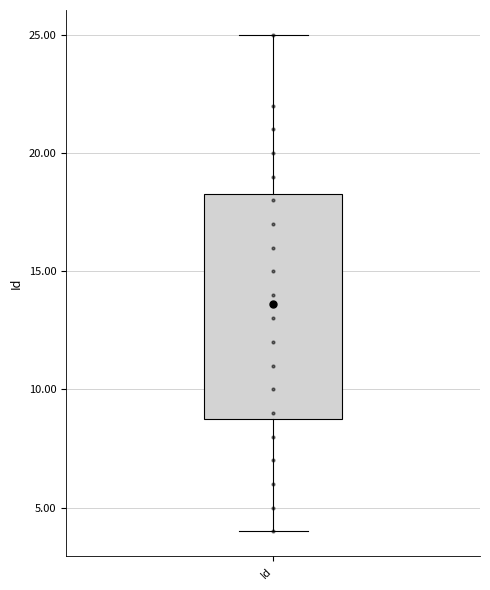

Transcribe this box plot: give where the median line is, the range the box spans, and where the two whiskers end, as read against the y-axis. The values are not printed on the chart, so give them approximately, as read against the axis.

median 13.5, box 9.0 to 18.5, whiskers 4.0 to 25.0